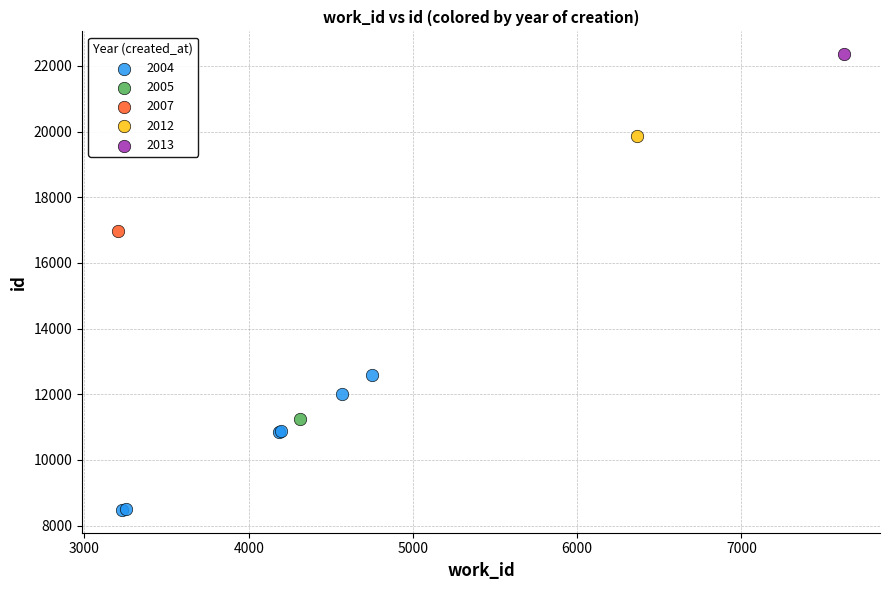

What are all the series names shown in the legend?

2004, 2005, 2007, 2012, 2013